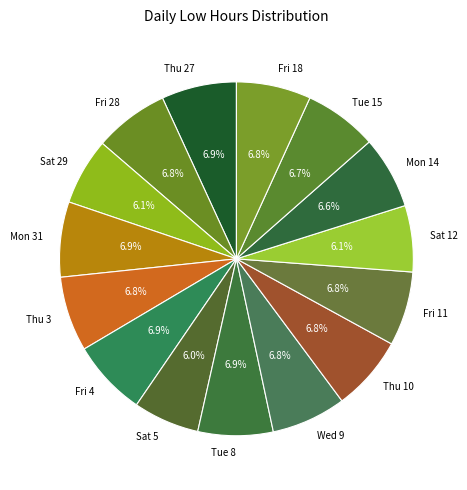

Approximately how many times larger is the value at Tue 8 compared to Tue 15?

1.0